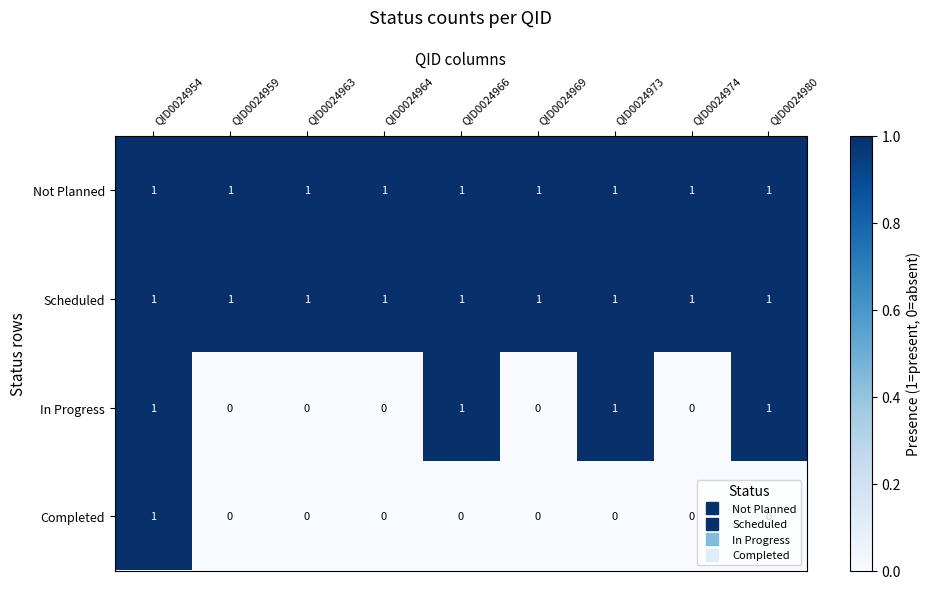

At how many categories does at least one series exceed 0?

9